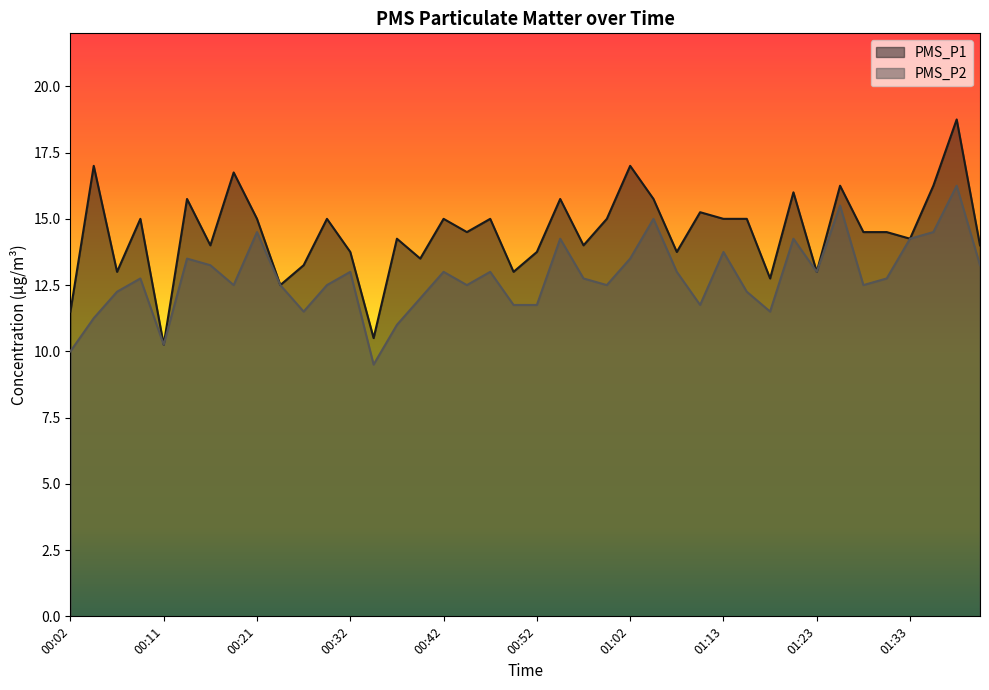

Rank the categories by PMS_P1 value from highest to lowest.

01:38, 00:04, 01:02, 00:19, 01:25, 01:36, 01:20, 00:14, 00:55, 01:05, 01:10, 00:09, 00:21, 00:29, 00:42, 00:47, 01:00, 01:13, 01:15, 00:44, 01:28, 01:31, 00:37, 01:33, 00:16, 00:57, 01:41, 00:32, 00:52, 01:08, 00:39, 00:26, 00:06, 00:50, 01:23, 01:18, 00:24, 00:02, 00:34, 00:11